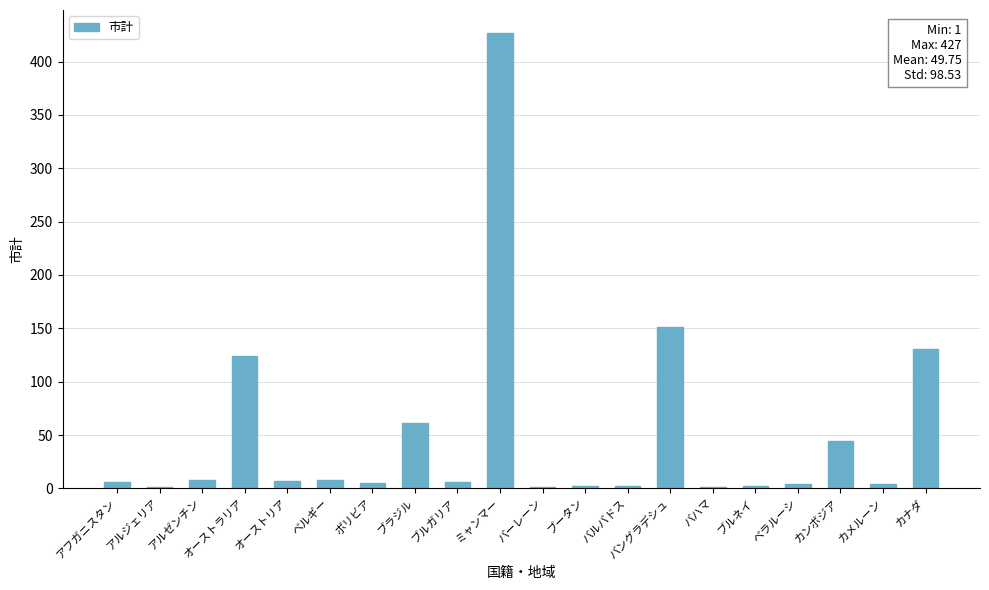

Between オーストラリア and ベラルーシ, which is larger?

オーストラリア